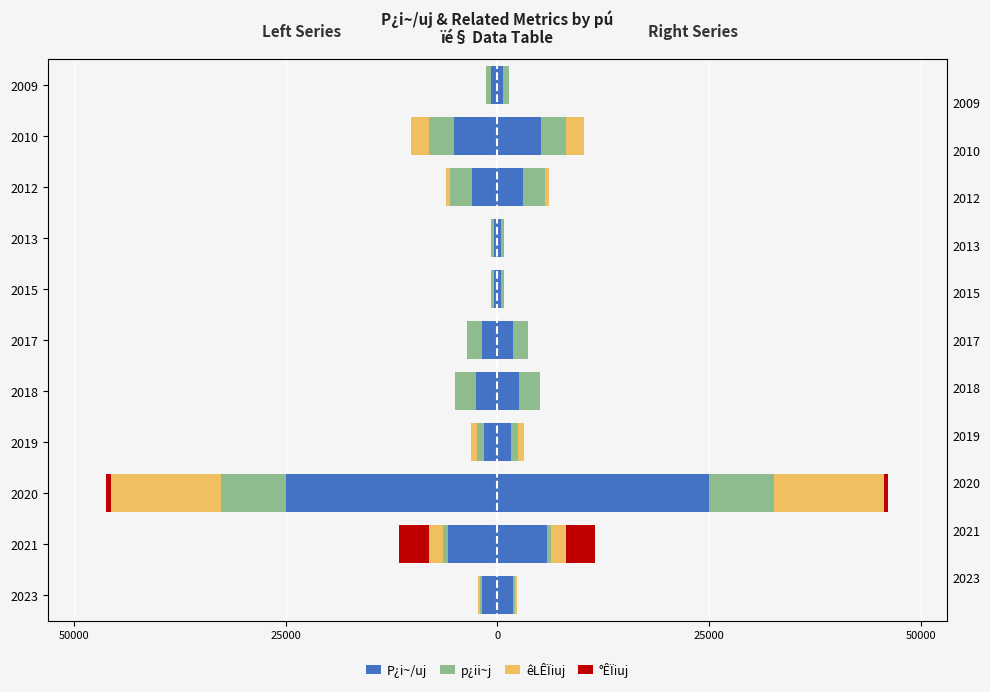

Which has a higher value, 50000 or 8?

50000